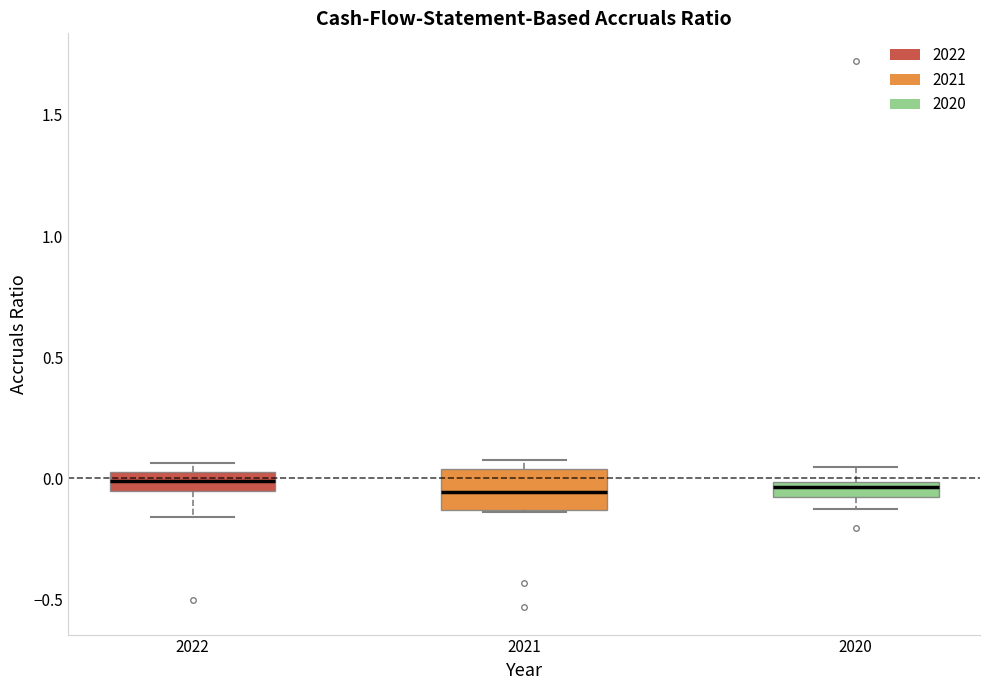

Comparing the boxes themselves (not the whiskers), which one is the tallest?

2021